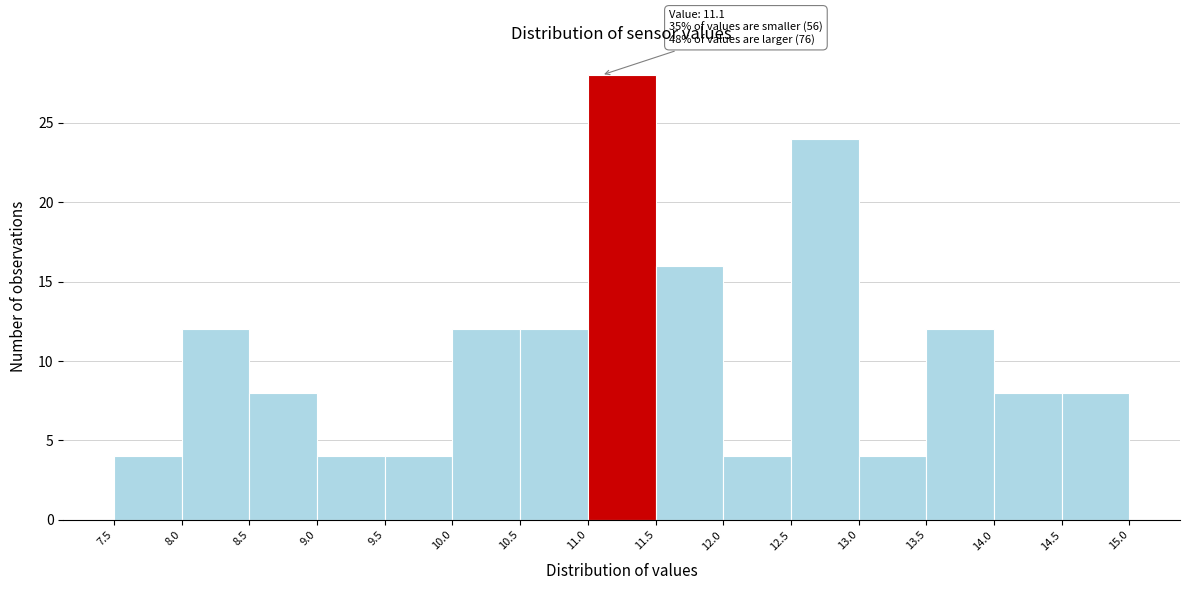

Which range on the x-axis has the tallest bar?

11.0 to 11.5